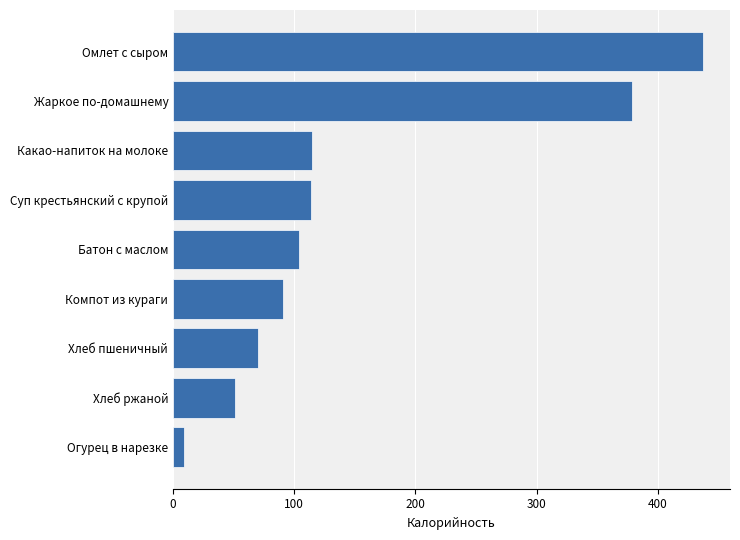

Where is the data nearest to the value 223?

Какао-напиток на молоке